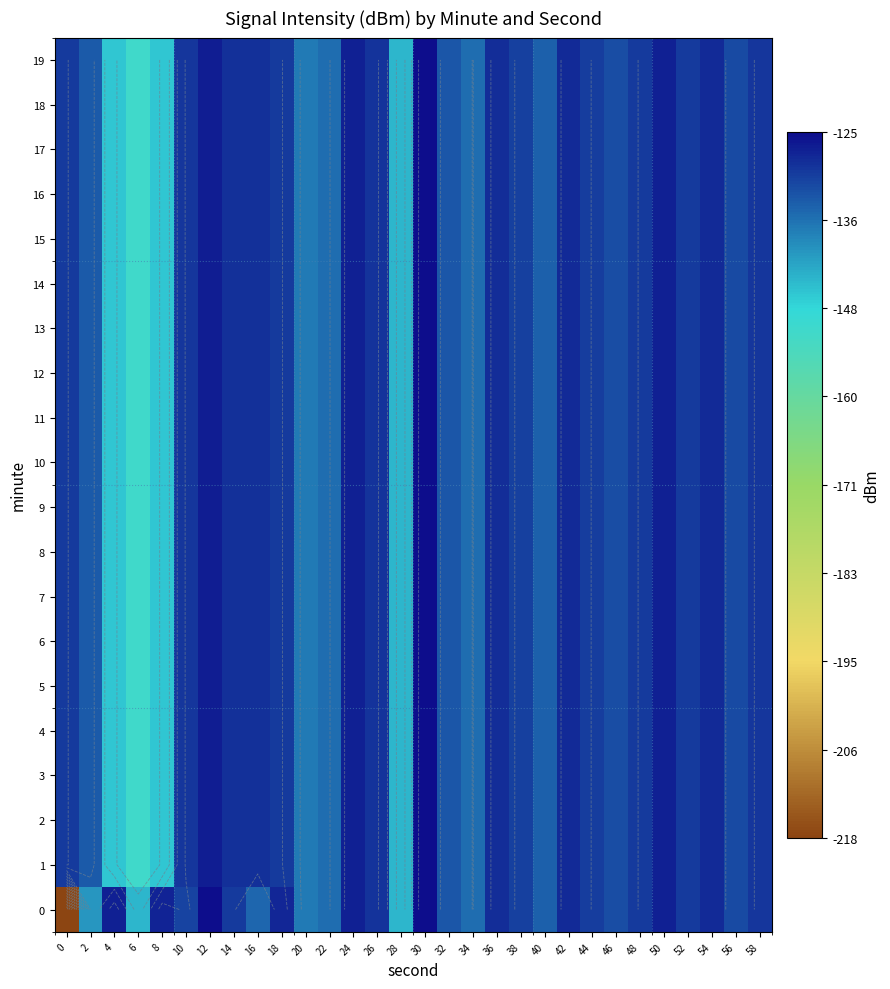

Which category has the lowest value in the 5 series?

6